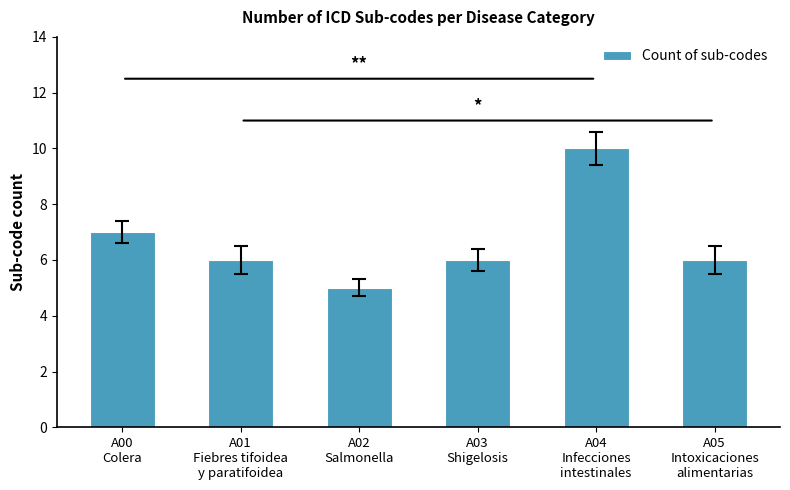

Reading left to right, what are all the values shown in this chart?

7	6	5	6	10	6